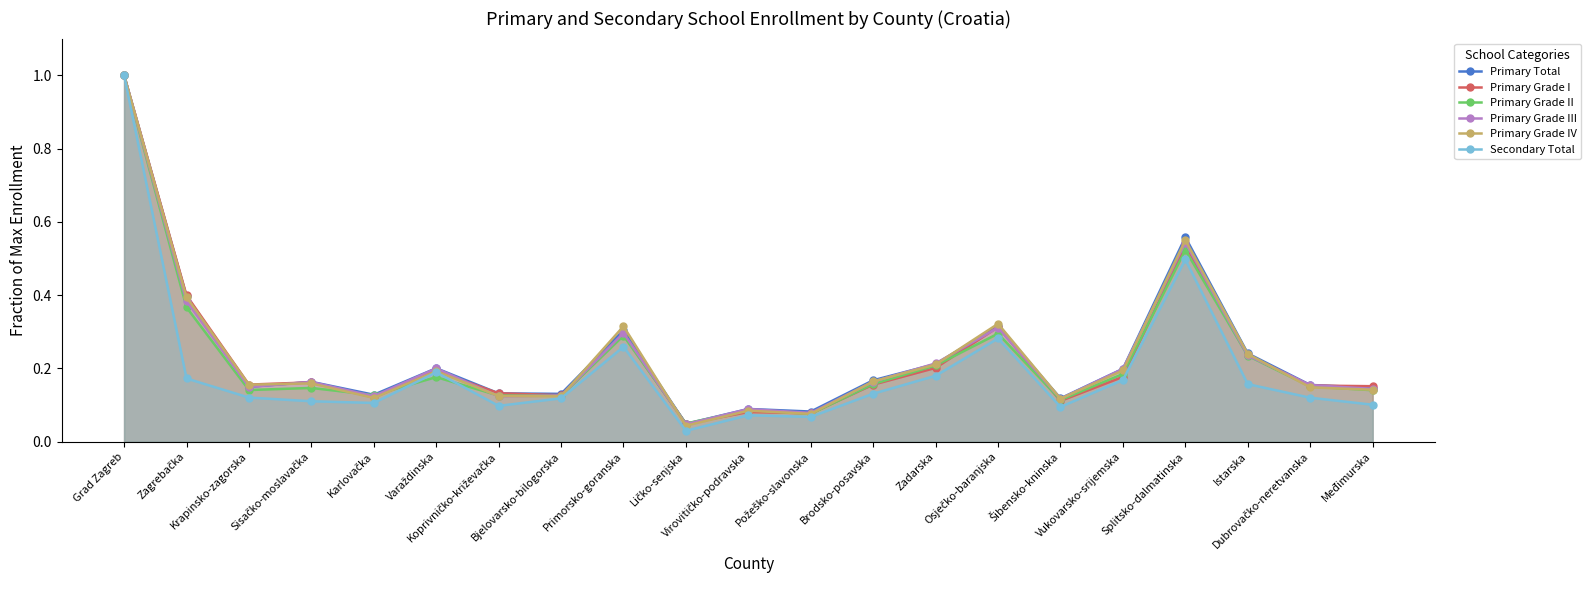

Which series has the largest range (max minus min)?

Secondary Total